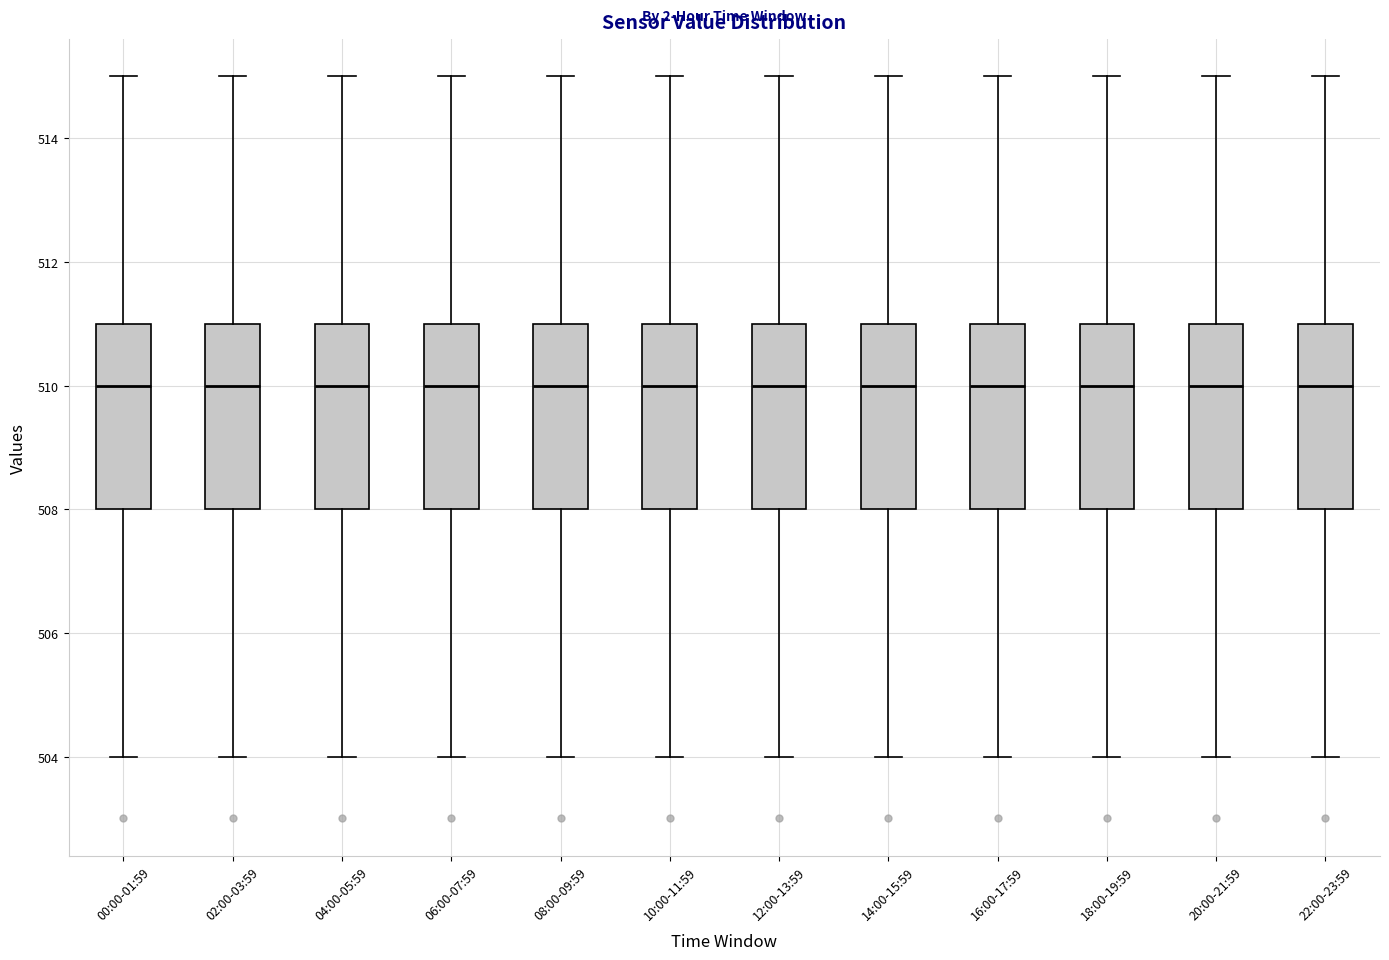

Reading left to right, transcribe this box plot: for each box, give where its median line is, the range the box spans, and where its two whiskers end, as read against the y-axis. The values are not printed on the chart, so give them approximately, as read against the axis.

00:00-01:59: median 510, box 508 to 511, whiskers 504 to 515
02:00-03:59: median 510, box 508 to 511, whiskers 504 to 515
04:00-05:59: median 510, box 508 to 511, whiskers 504 to 515
06:00-07:59: median 510, box 508 to 511, whiskers 504 to 515
08:00-09:59: median 510, box 508 to 511, whiskers 504 to 515
10:00-11:59: median 510, box 508 to 511, whiskers 504 to 515
12:00-13:59: median 510, box 508 to 511, whiskers 504 to 515
14:00-15:59: median 510, box 508 to 511, whiskers 504 to 515
16:00-17:59: median 510, box 508 to 511, whiskers 504 to 515
18:00-19:59: median 510, box 508 to 511, whiskers 504 to 515
20:00-21:59: median 510, box 508 to 511, whiskers 504 to 515
22:00-23:59: median 510, box 508 to 511, whiskers 504 to 515